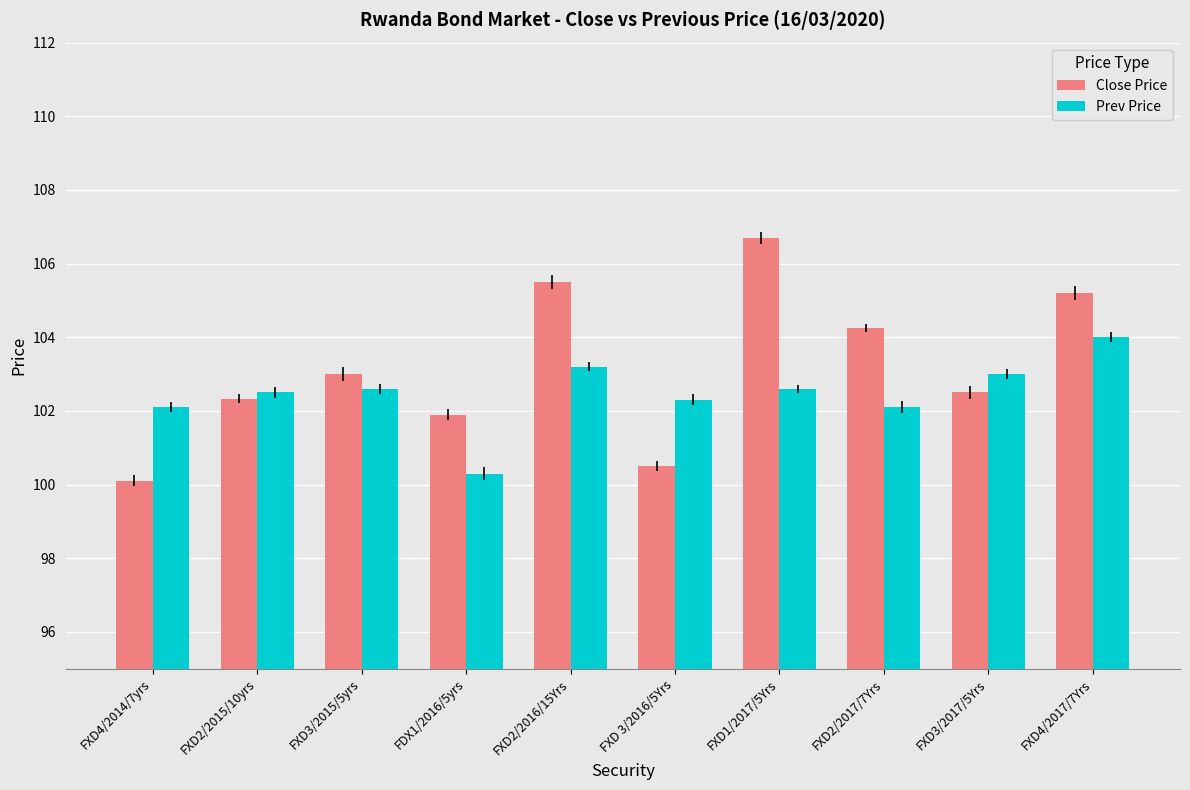

What is the sum of all Close Price values?

1032.0